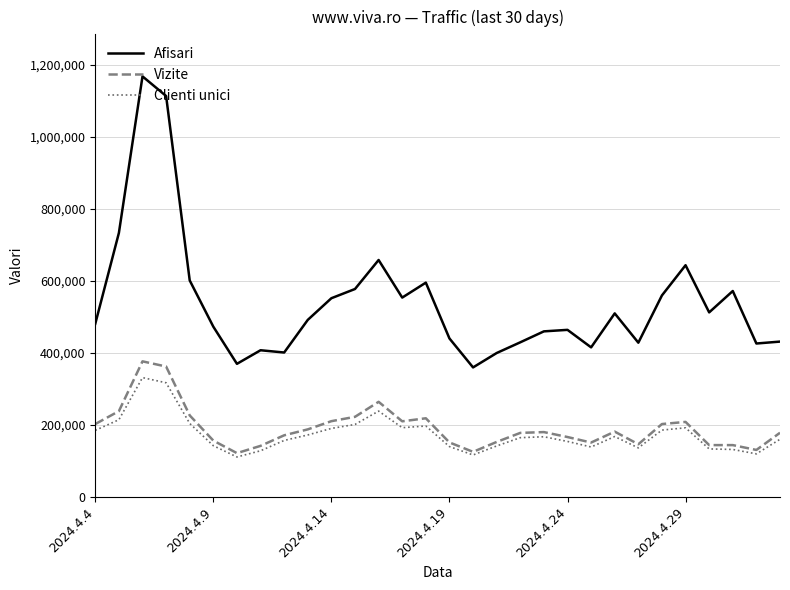

Which series has the widest spread of values?

Afisari